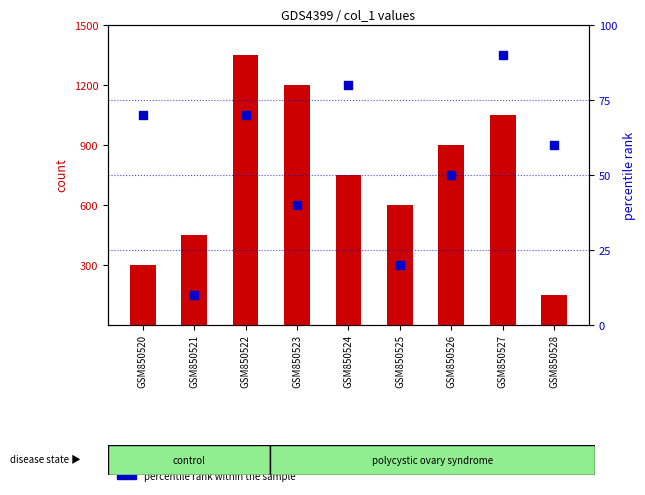

Which series has the largest Y range (max minus min)?

count